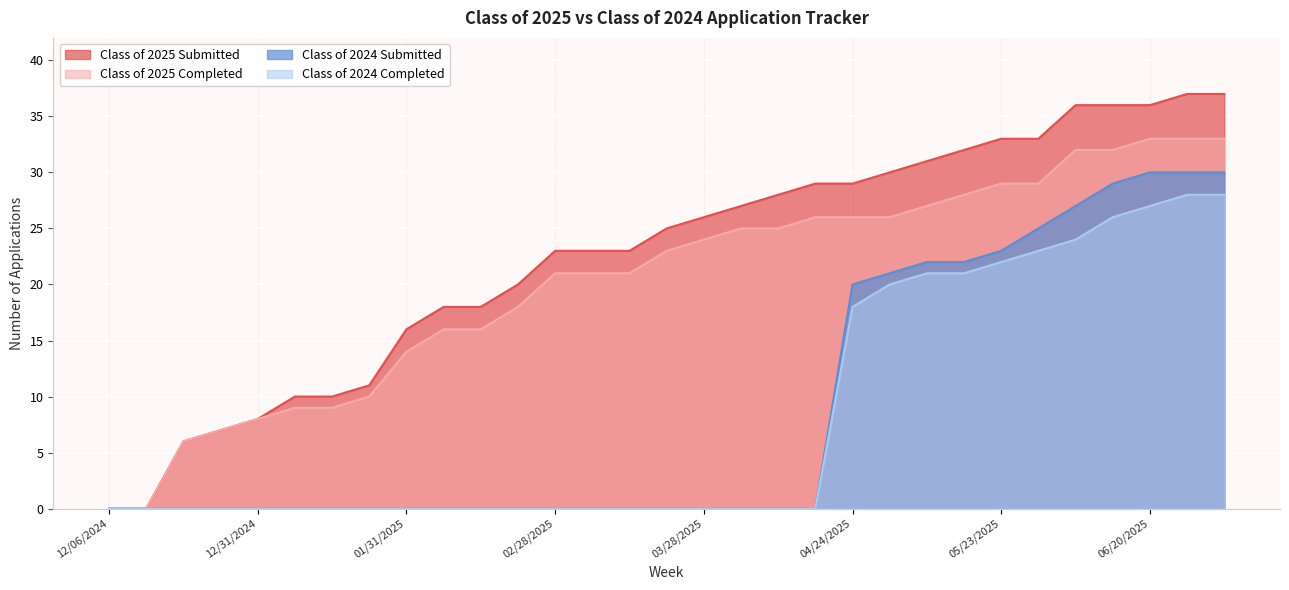

True or false: Class of 2025 Submitted and Class of 2024 Completed intersect in this chart.

False